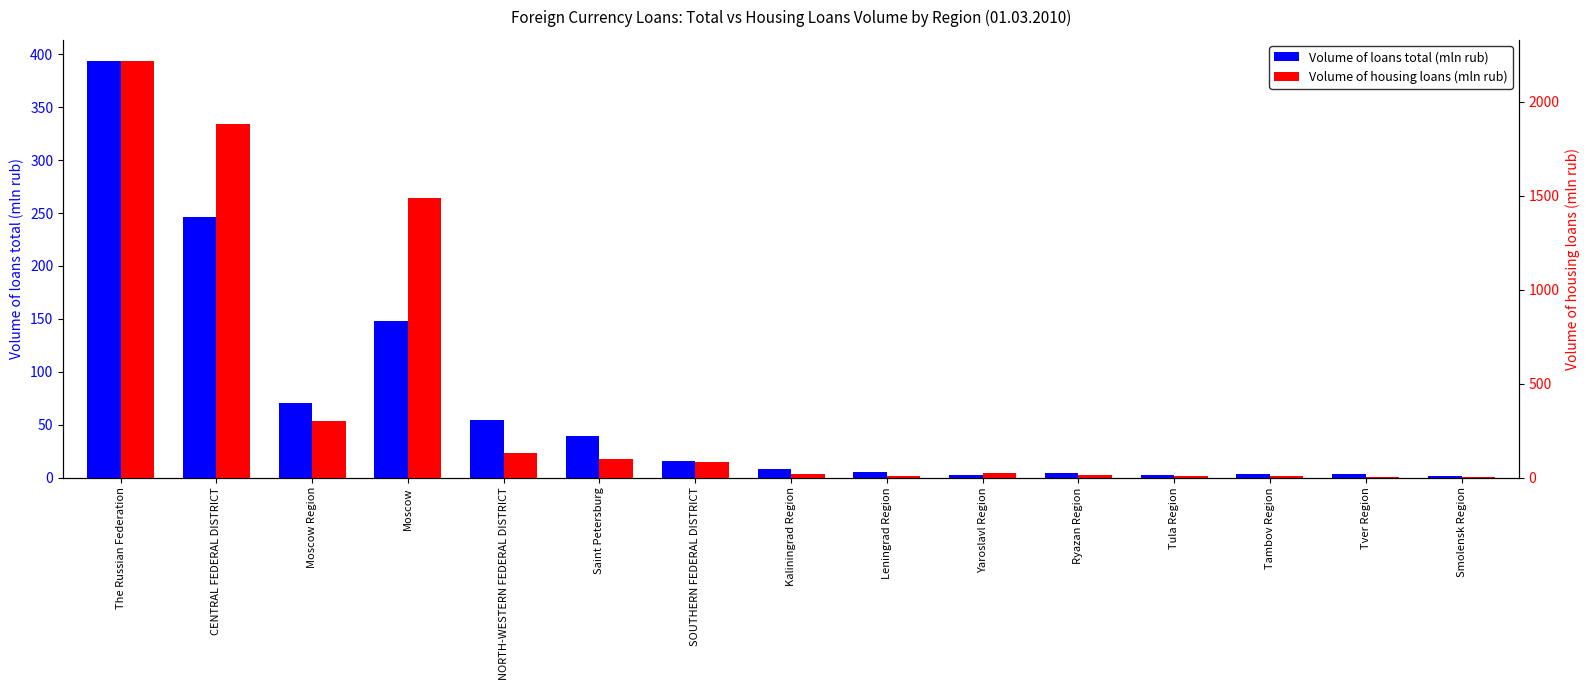

What is the highest value of the Volume of loans total (mln rub) series?

394